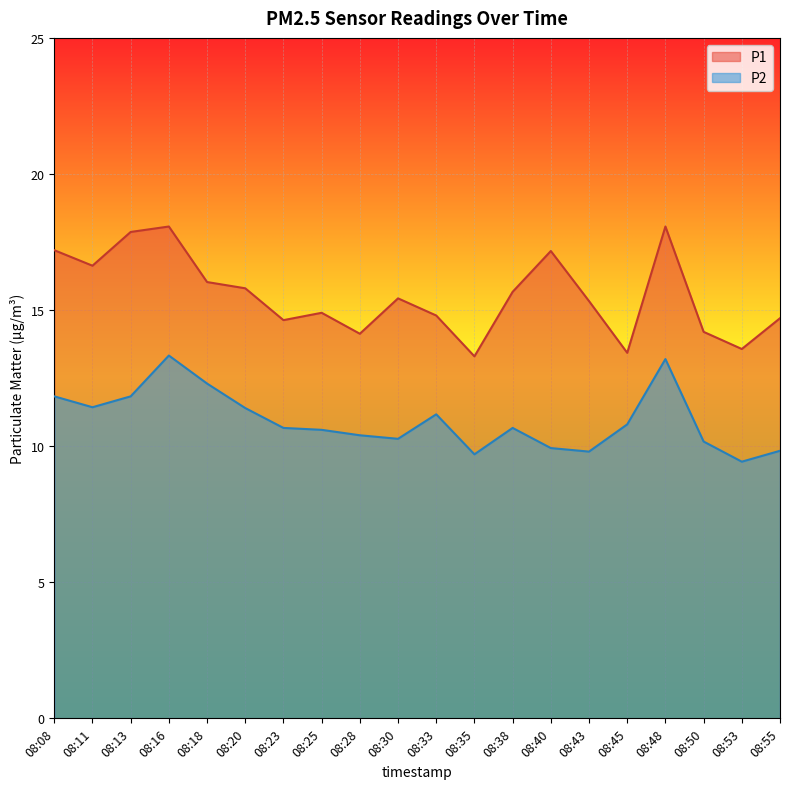

Which category has the lowest value across all series?

08:53